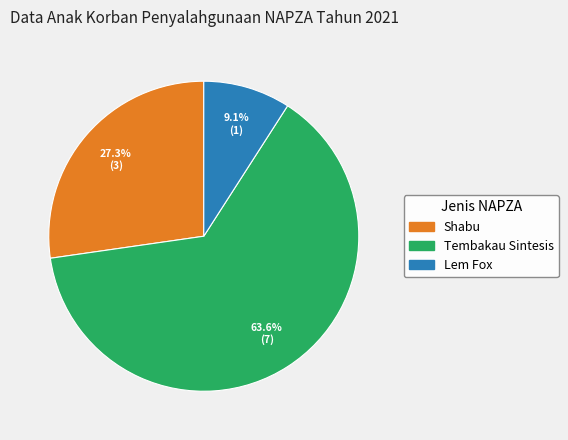

To the nearest percent, what percentage of the pie is Tembakau Sintesis?

64%